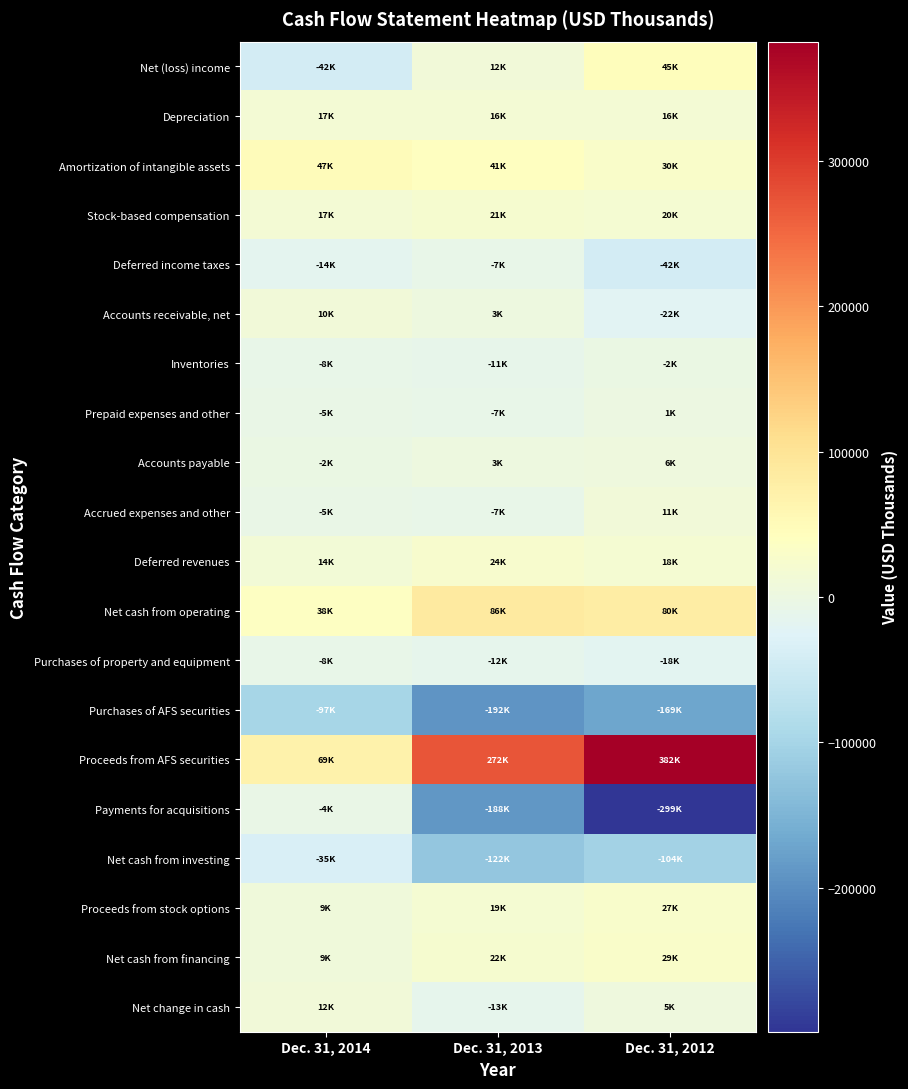

Count the number of categories in the chart.

3